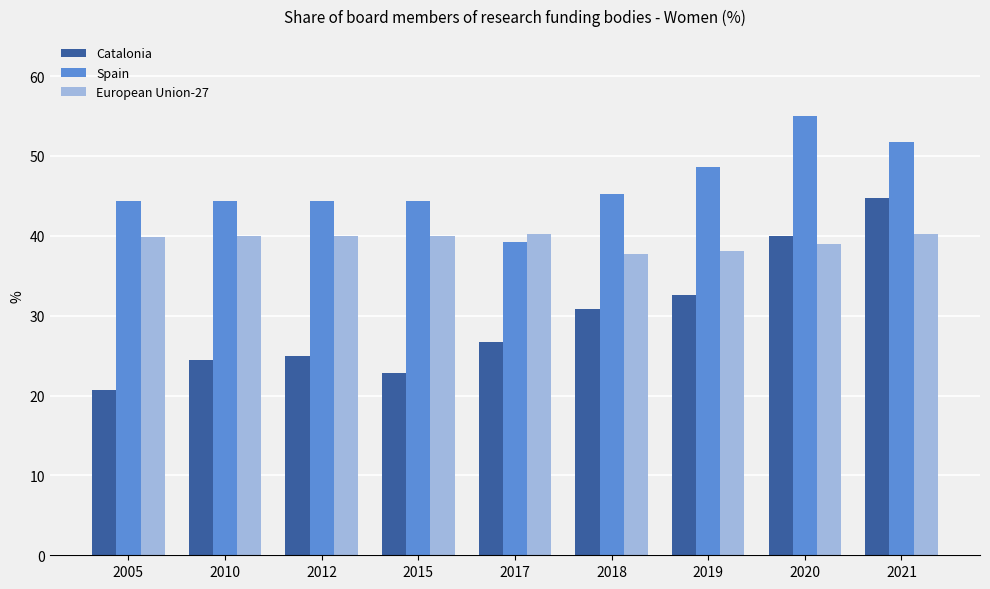

What is the total value across all series at 2019?

119.3